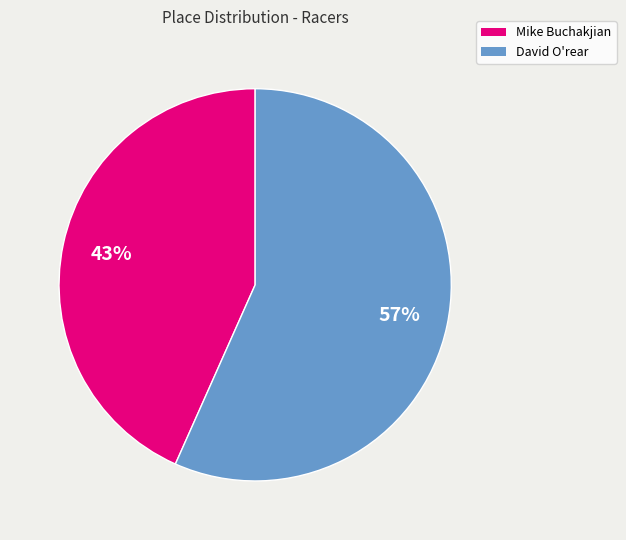

Does any single category account for the majority?

Yes